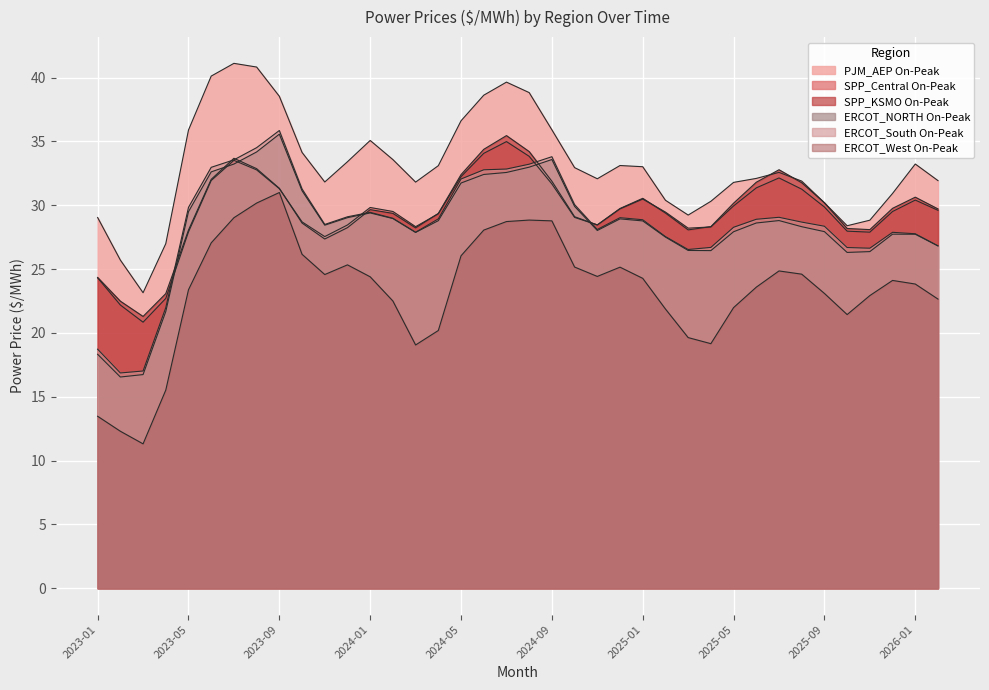

How many values in the PJM_AEP On-Peak series exceed 33?

19